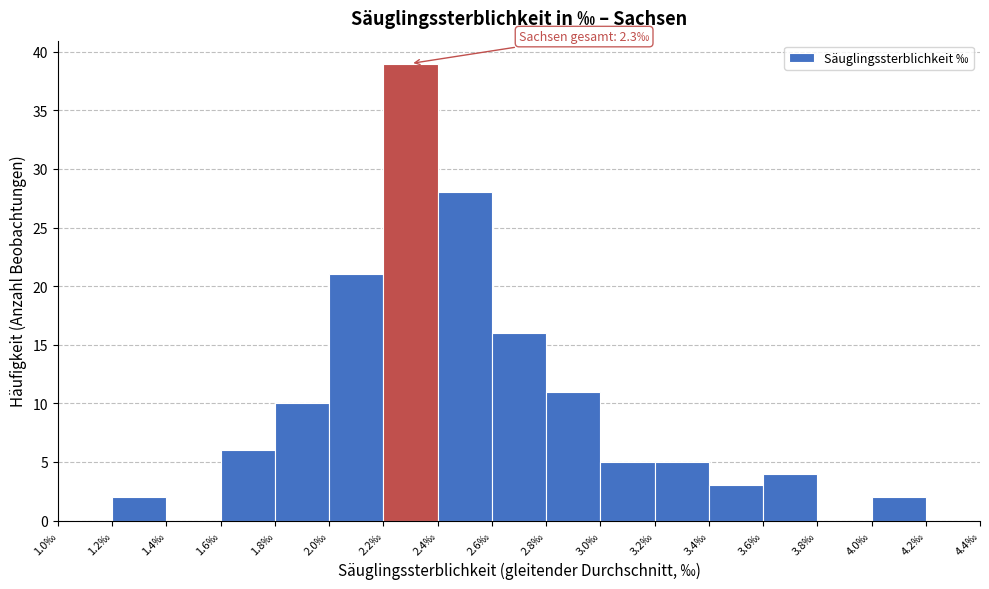

Which range on the x-axis has the tallest bar?

2.2 to 2.4